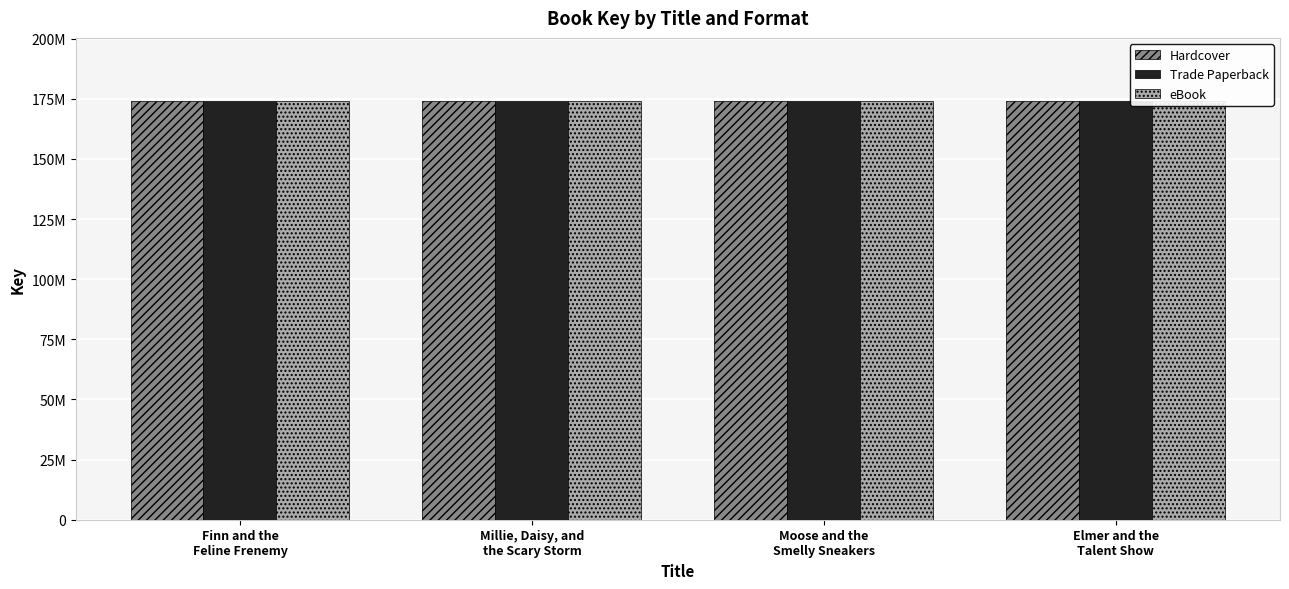

Is the value of Hardcover at Moose and the
Smelly Sneakers greater than the value of Trade Paperback at Millie, Daisy, and
the Scary Storm?

No